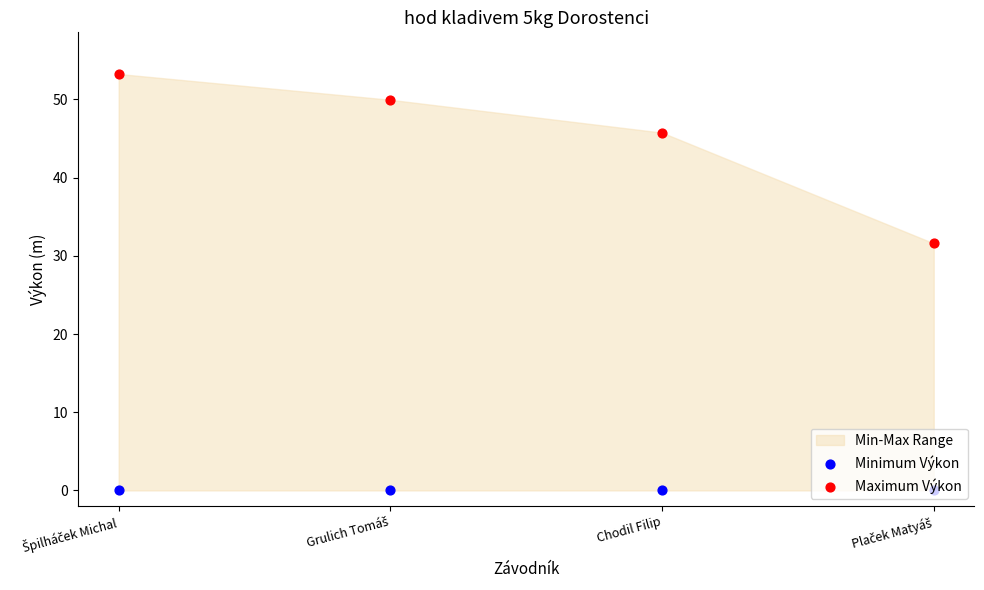

Which series reaches the maximum Y coordinate?

Maximum Výkon